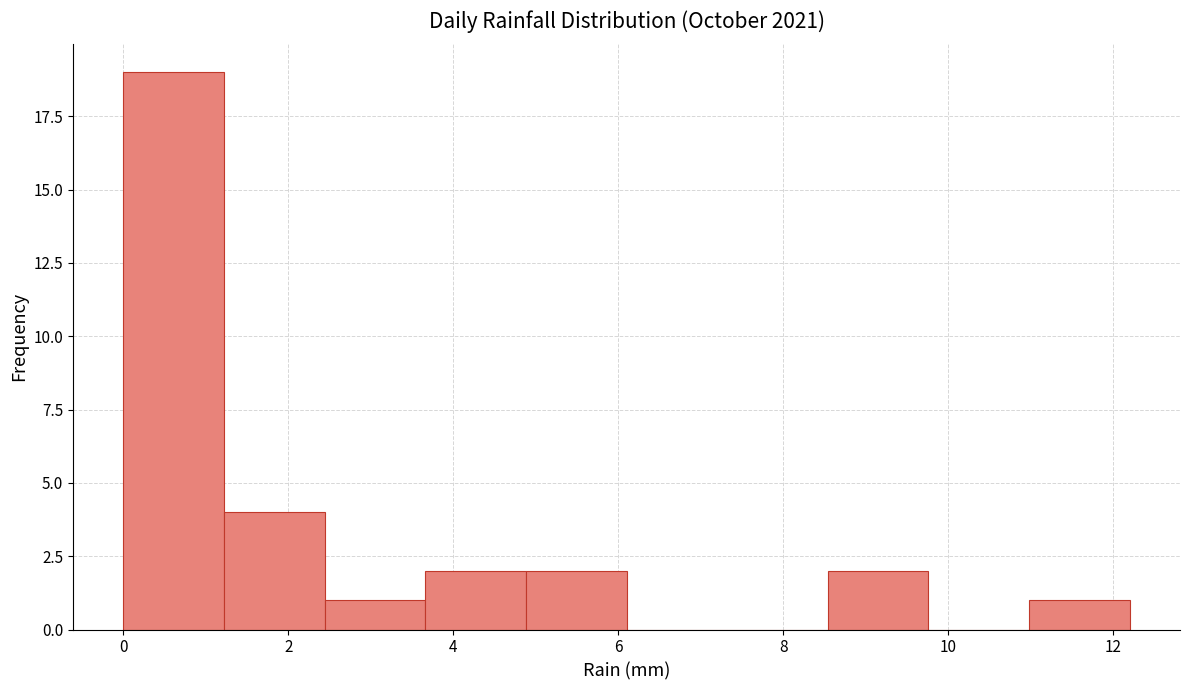

Reading left to right, transcribe this chart: for each bar, give the range it covers on the x-axis and its height. Neither the bar edges nor the heights are printed on the chart, so give them approximately, as read against the axes.

0.00 to 1.22: 19
1.22 to 2.44: 4
2.44 to 3.66: 1
3.66 to 4.88: 2
4.88 to 6.10: 2
6.10 to 7.32: 0
7.32 to 8.54: 0
8.54 to 9.76: 2
9.76 to 10.98: 0
10.98 to 12.20: 1